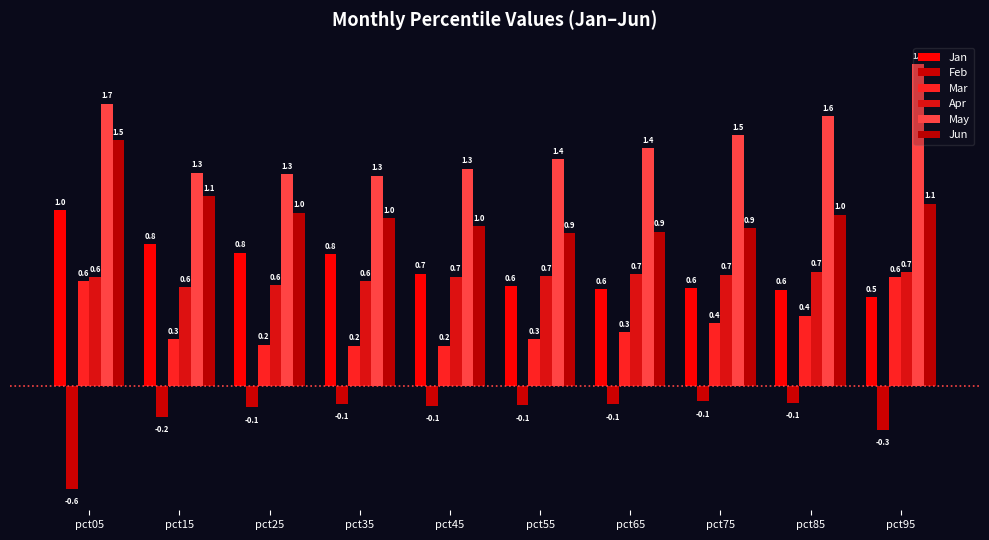

At which category is the sum across all series the highest?

pct05